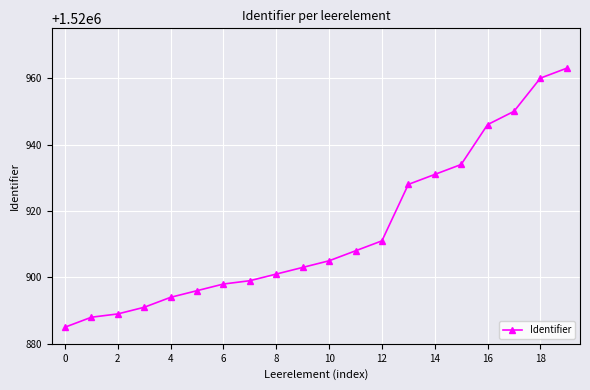

What is the sum of all values?

30418280